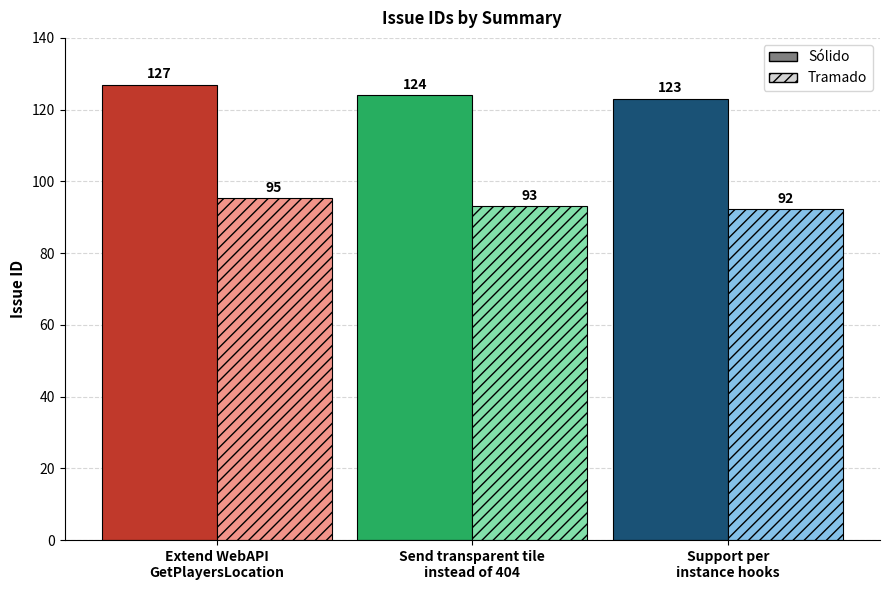

What is the total value across all series at Send transparent tile
instead of 404?

217.0